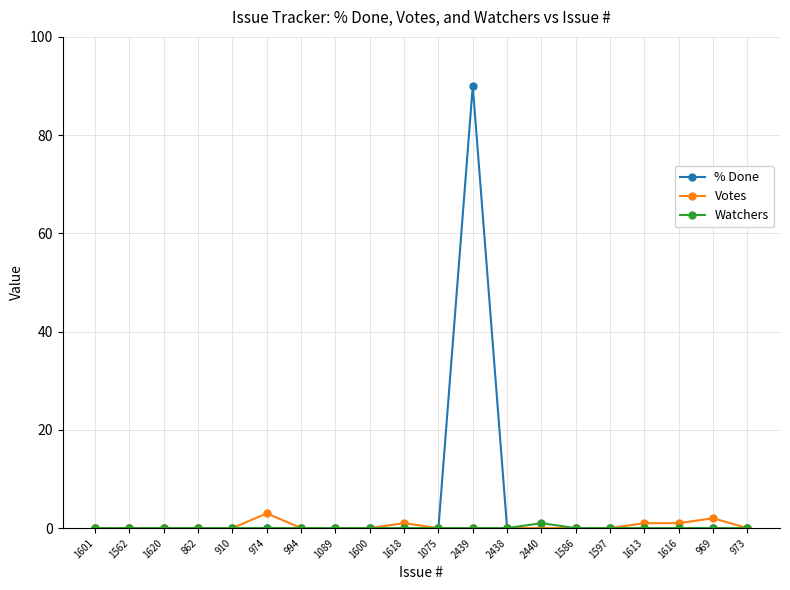

Reading right to left, extract all data points from this chart.

% Done: 973=0	969=0	1616=0	1613=0	1597=0	1586=0	2440=0	2438=0	2439=90	1075=0	1618=0	1600=0	1089=0	994=0	974=0	910=0	862=0	1620=0	1562=0	1601=0
Votes: 973=0	969=2	1616=1	1613=1	1597=0	1586=0	2440=0	2438=0	2439=0	1075=0	1618=1	1600=0	1089=0	994=0	974=3	910=0	862=0	1620=0	1562=0	1601=0
Watchers: 973=0	969=0	1616=0	1613=0	1597=0	1586=0	2440=1	2438=0	2439=0	1075=0	1618=0	1600=0	1089=0	994=0	974=0	910=0	862=0	1620=0	1562=0	1601=0